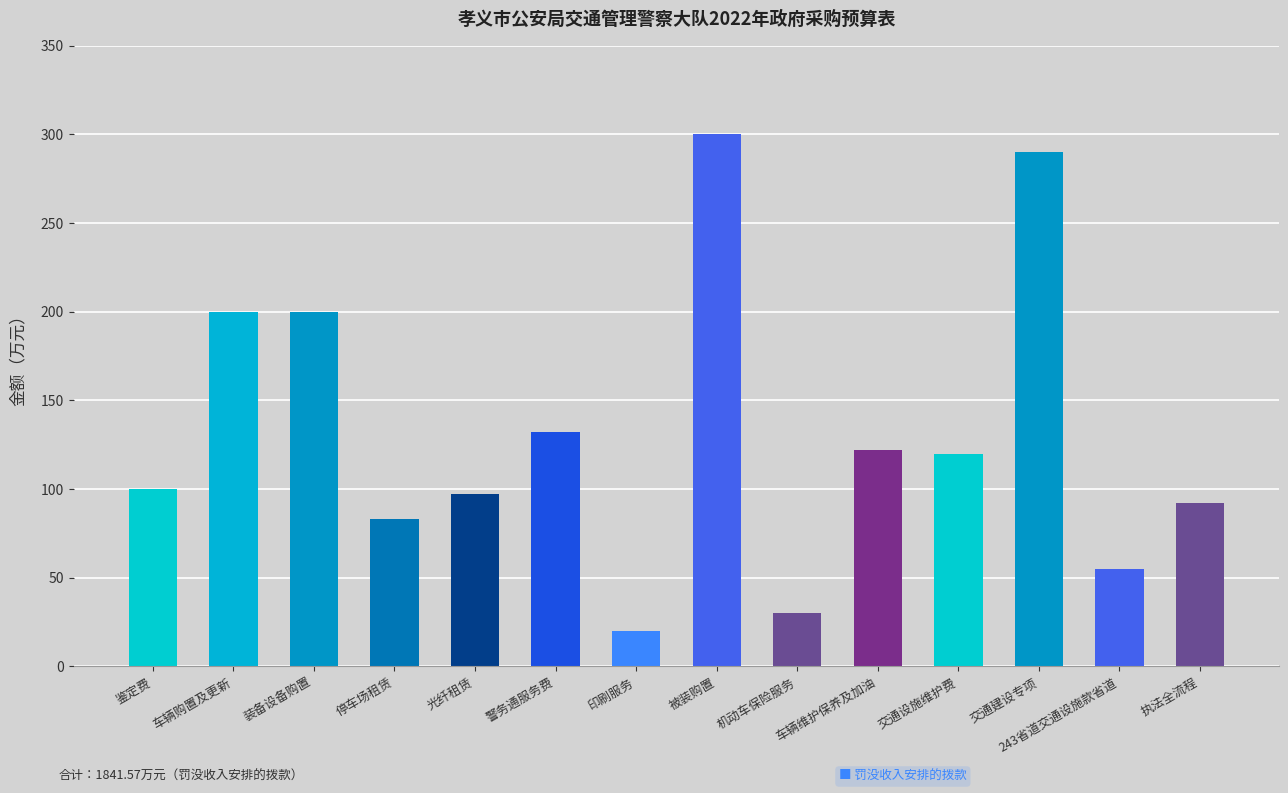

What is the difference between the maximum and second lowest values?

270.0